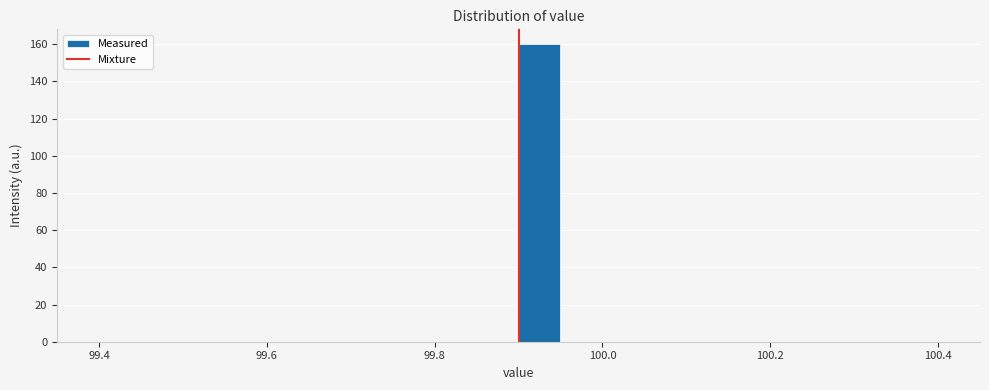

Around what value on the x-axis is the tallest bar? Give the approximate position of its centre, as read against the axis.

99.92